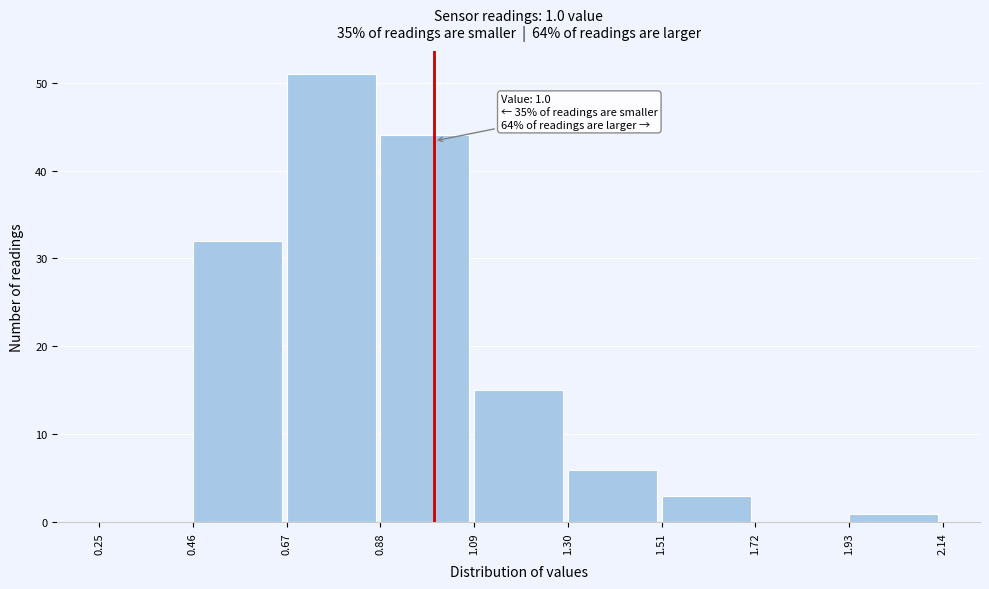

Which range on the x-axis has the tallest bar?

0.67 to 0.88